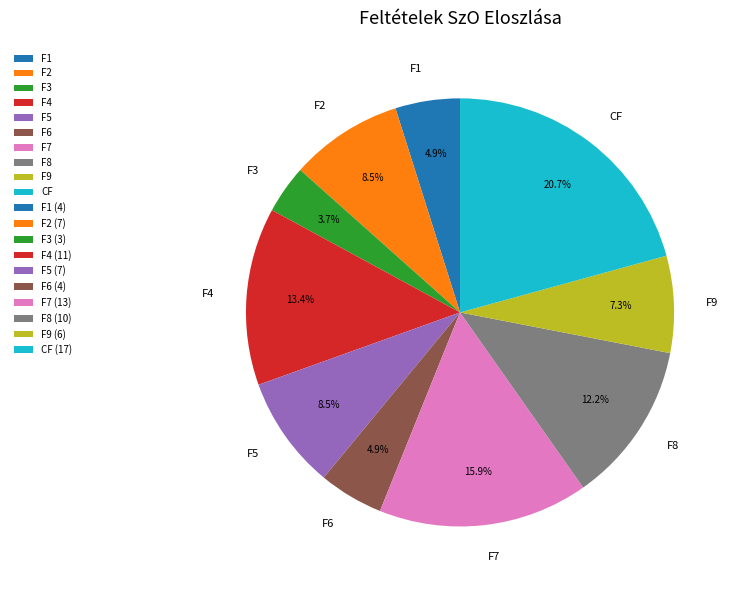

Is there a majority slice in this chart?

No